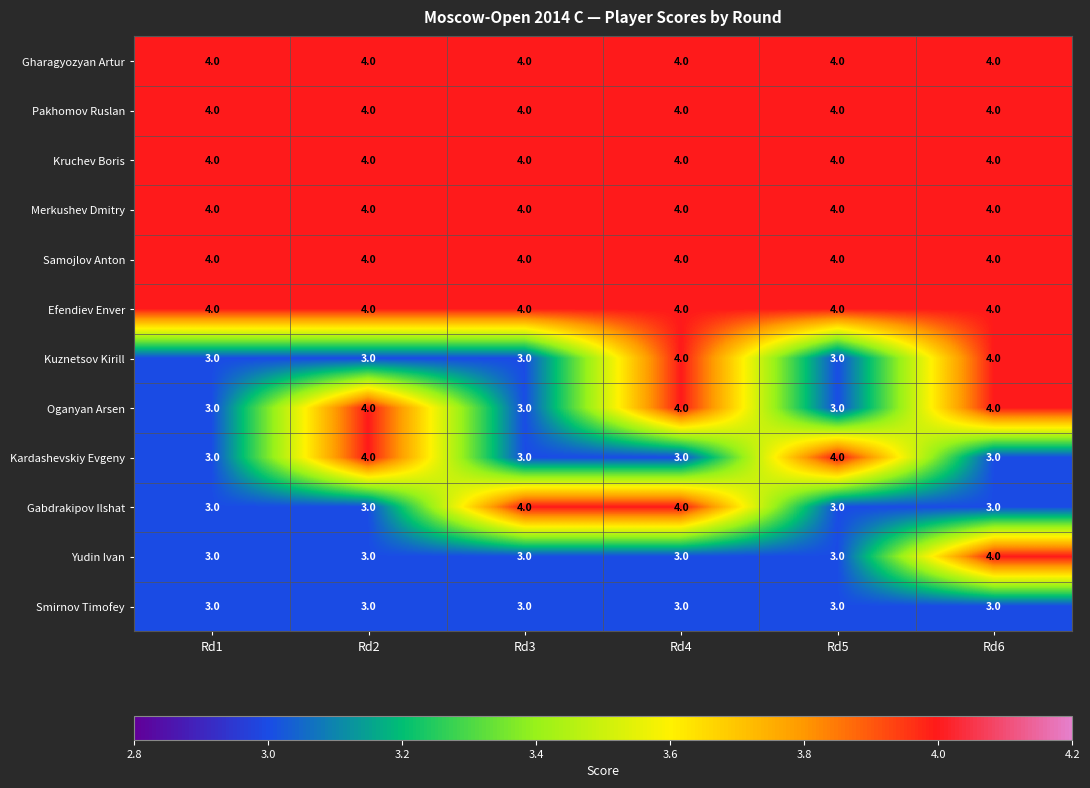

What is the maximum value shown in the chart?

4